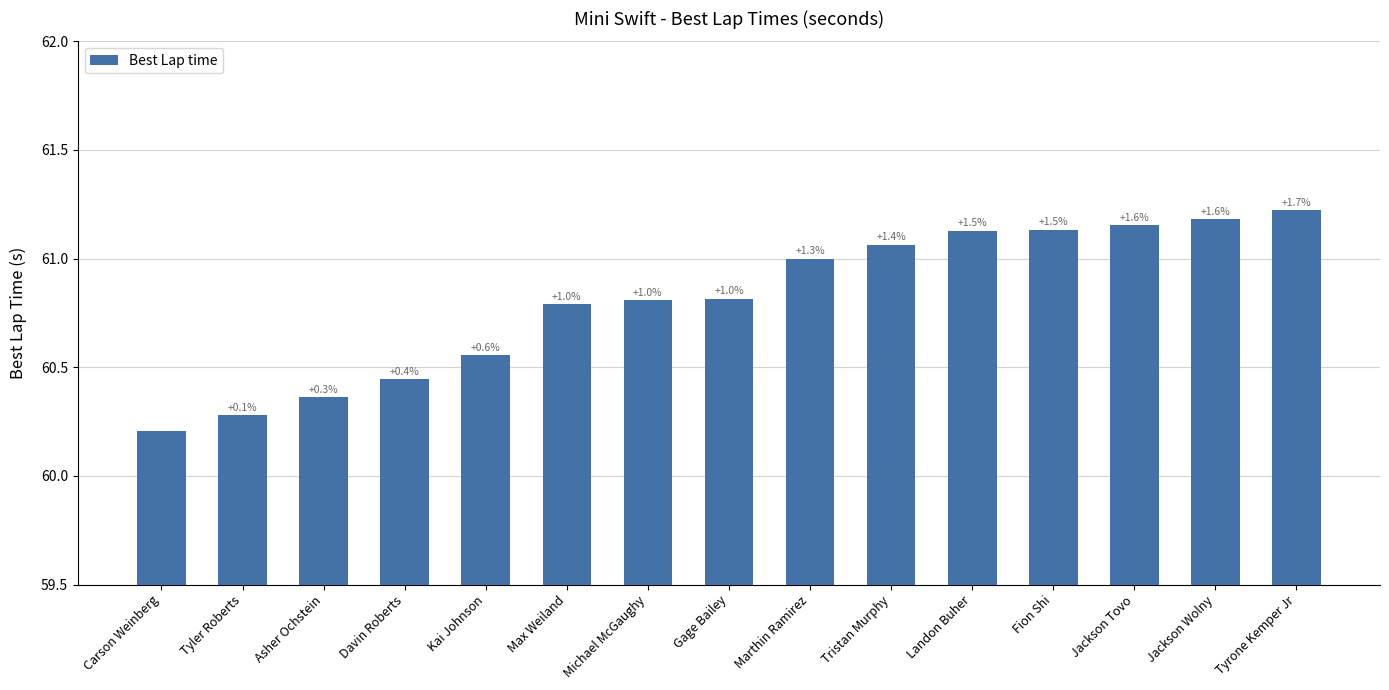

How many bars are there in total?

15